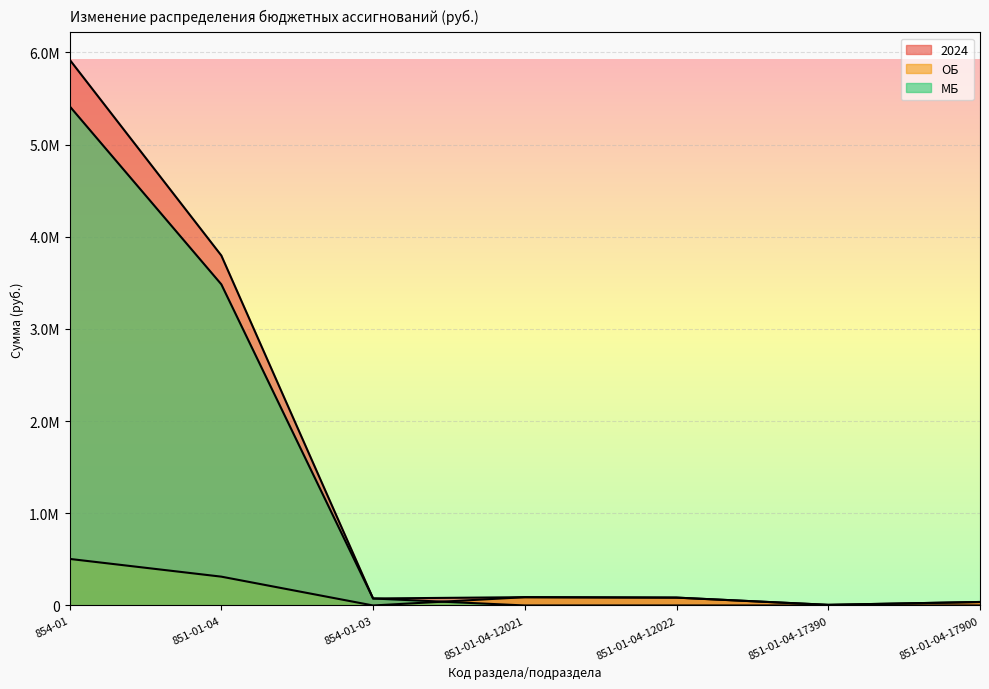

Which has a higher value, 851-01-04-17900 or 851-01-04?

851-01-04